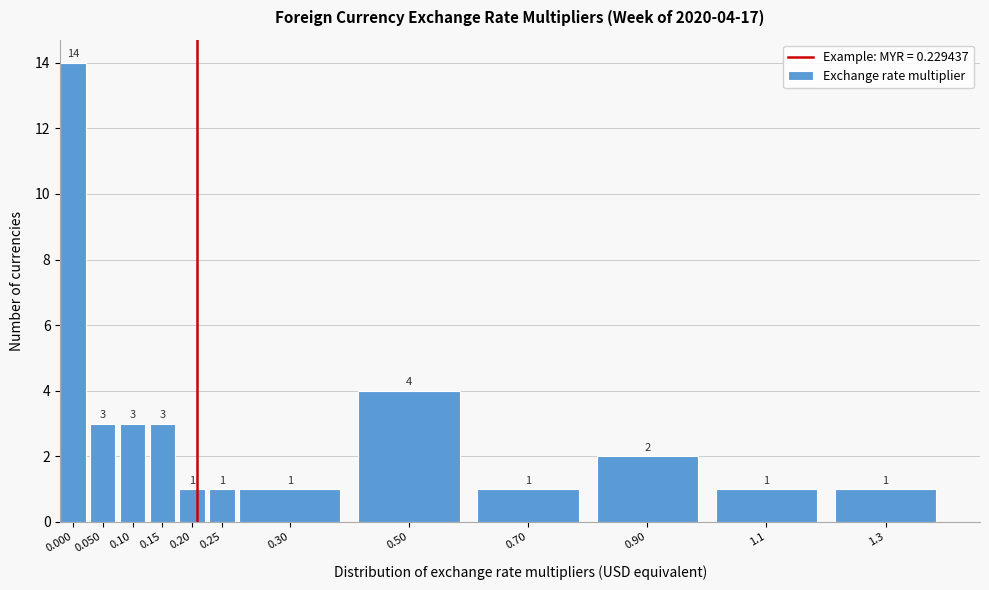

Reading left to right, transcribe all the data shown in this chart.

0.000=14	0.050=3	0.10=3	0.15=3	0.20=1	0.25=1	0.30=1	0.50=4	0.70=1	0.90=2	1.1=1	1.3=1